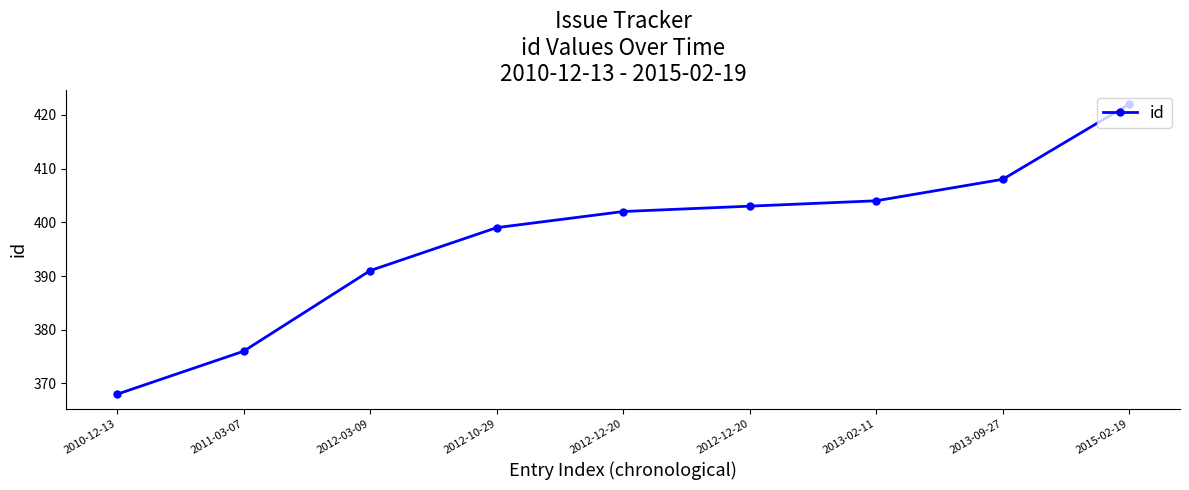

True or false: the data has more than 1 interior local peaks.

False